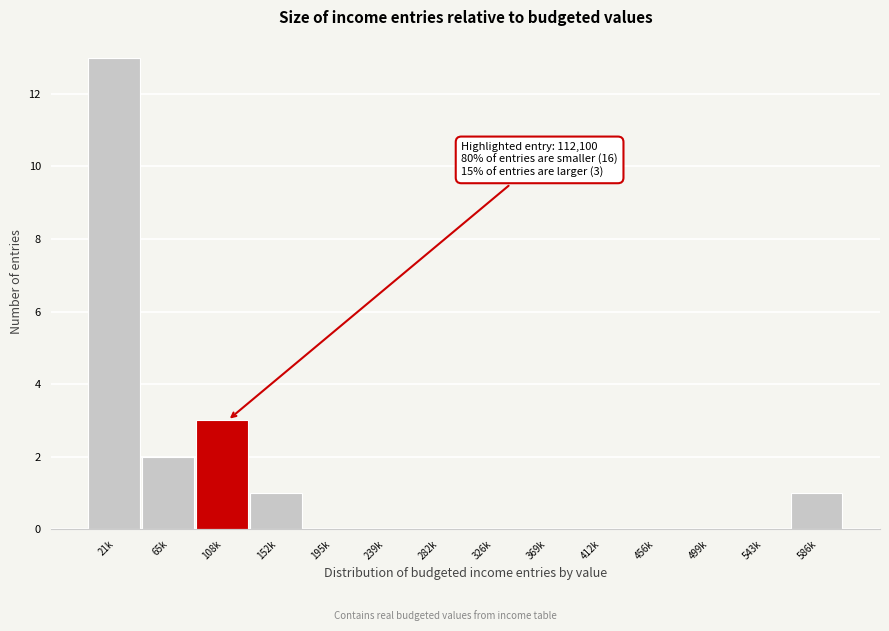

Reading left to right, extract all data points from this chart.

21k=13	65k=2	108k=3	152k=1	195k=0	239k=0	282k=0	326k=0	369k=0	412k=0	456k=0	499k=0	543k=0	586k=1